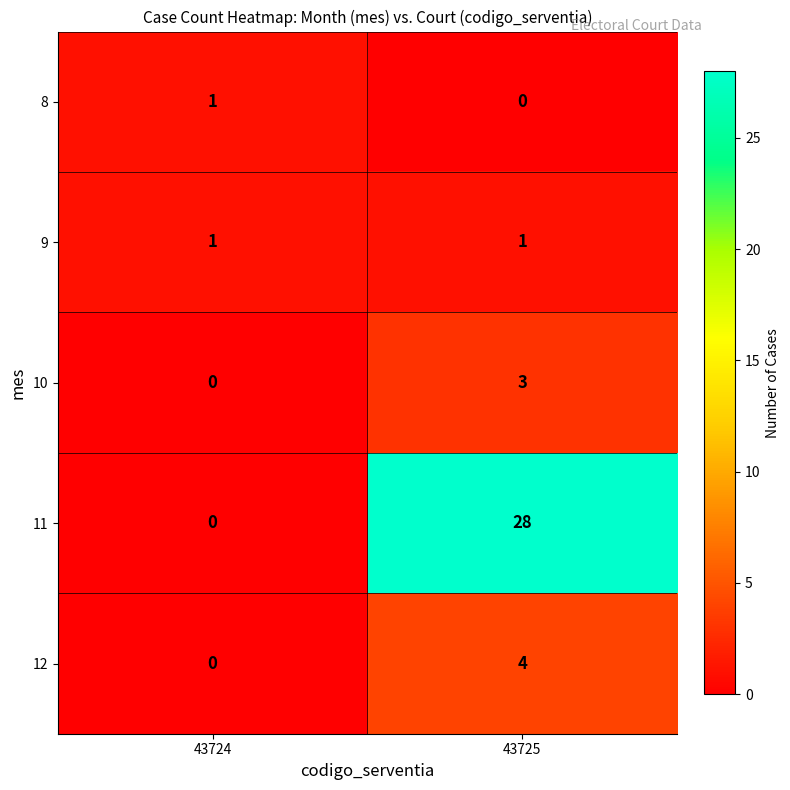

What is the maximum value shown in the chart?

28